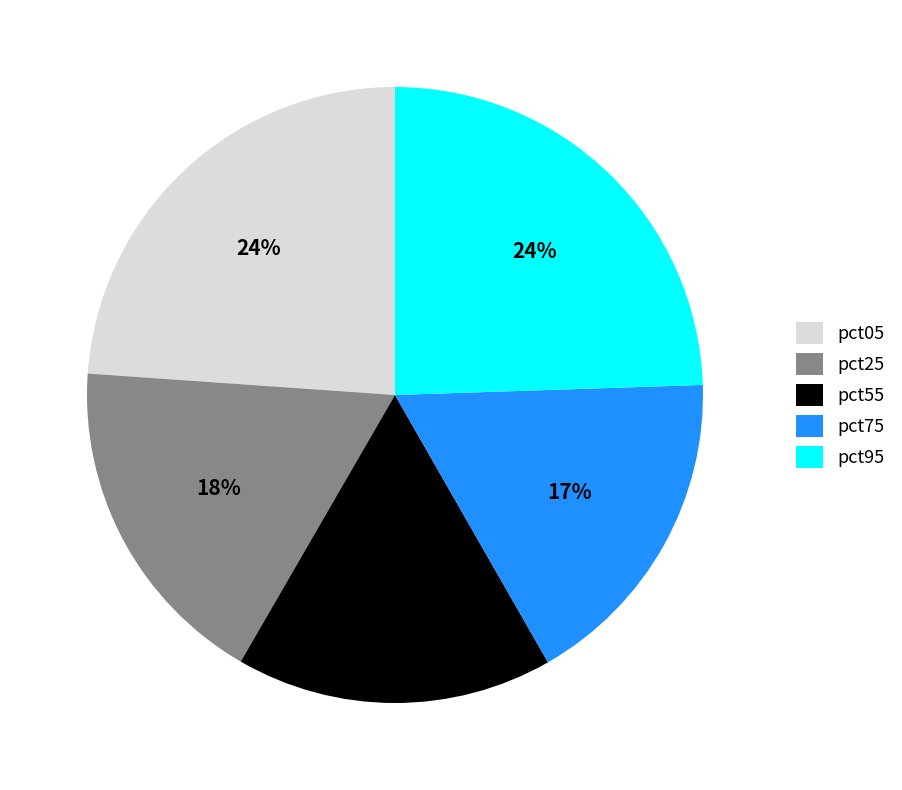

To the nearest percent, what percentage of the pie is pct05?

24%